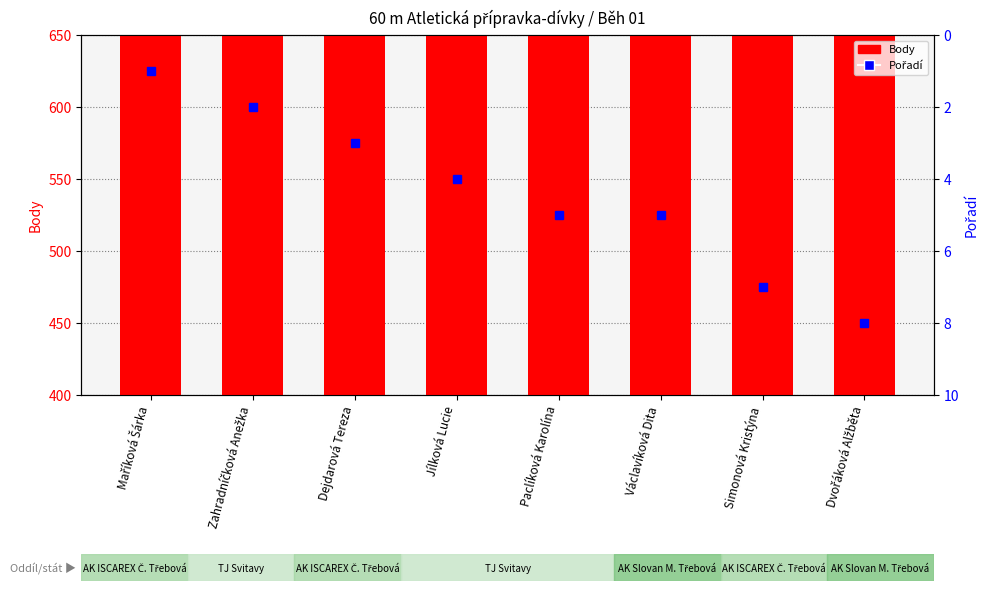

Is it true that Body equals 621 at Dvořáková Alžběta?

False